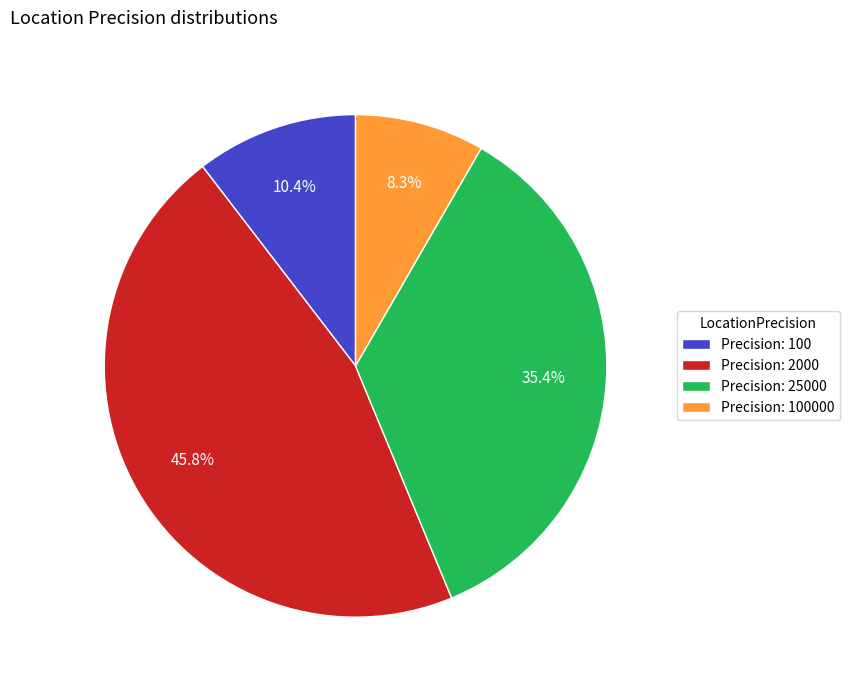

Which category has the smallest portion of the pie?

Precision: 100000